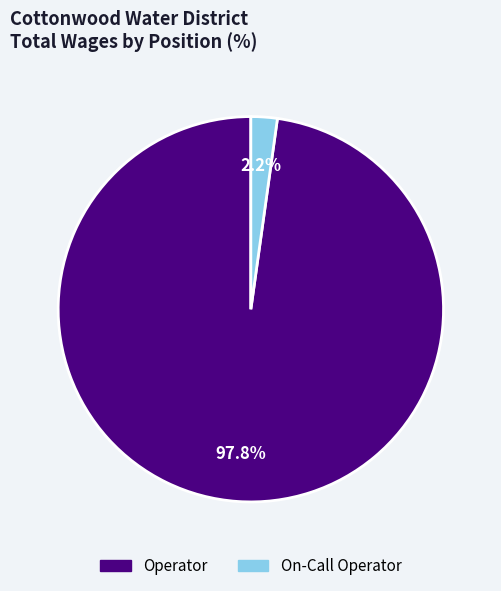

What percentage is the On-Call Operator slice, to the nearest percent?

2%